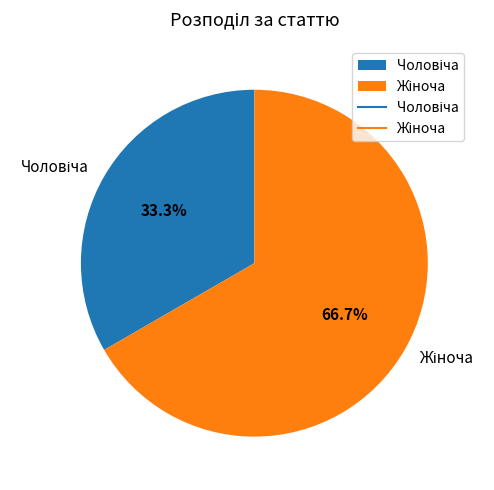

Is there any slice that represents more than half of the pie?

Yes